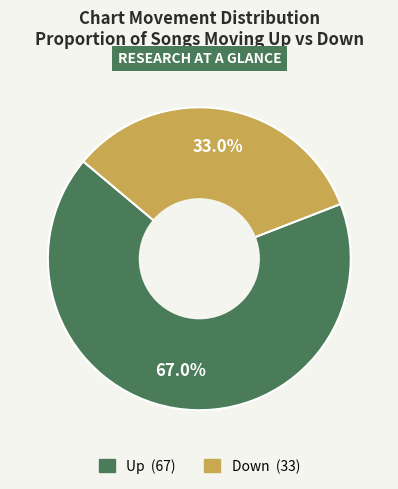

Does any single category account for the majority?

Yes